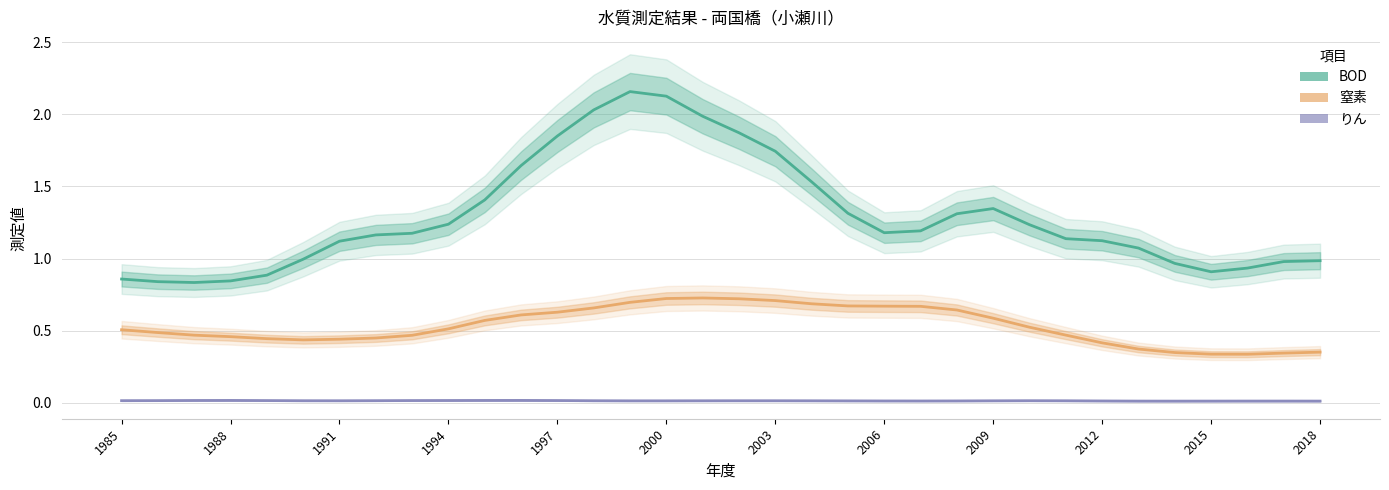

True or false: りん has more than 0 points higher than both neighbors.

True